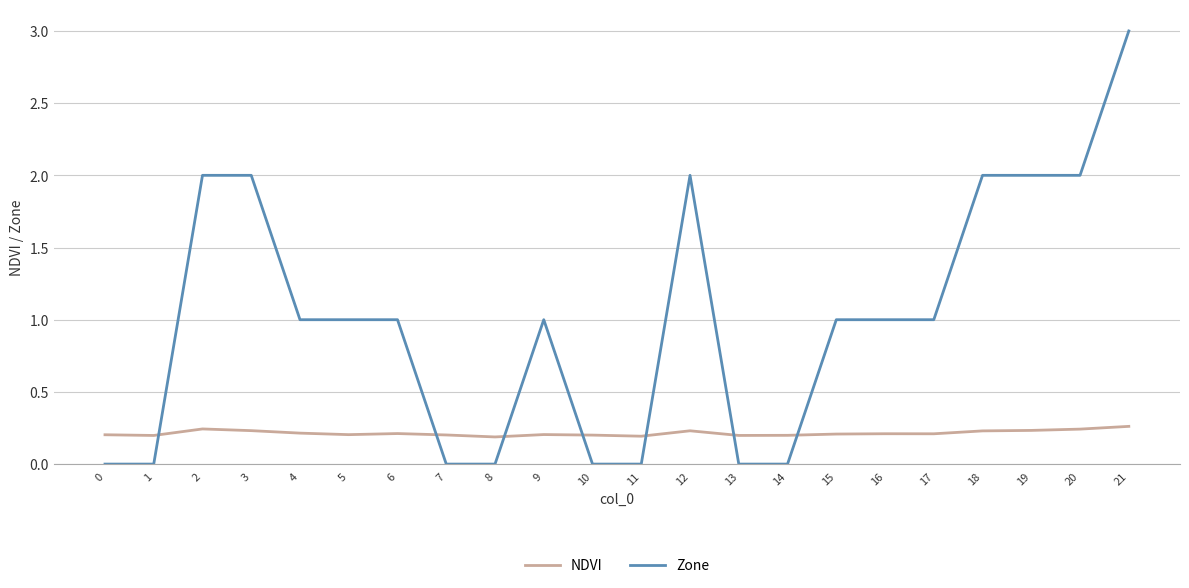

The NDVI series shows 0.3 at 8. True or false?

False